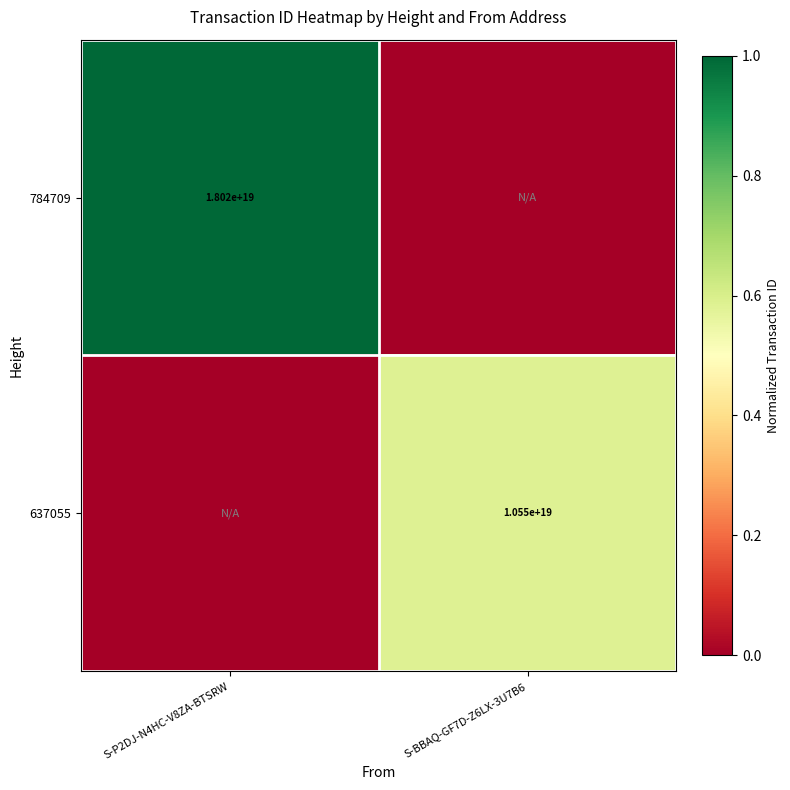

Is the value of 637055 at S-BBAQ-GF7D-Z6LX-3U7B6 greater than the value of 784709 at S-P2DJ-N4HC-V8ZA-BTSRW?

No